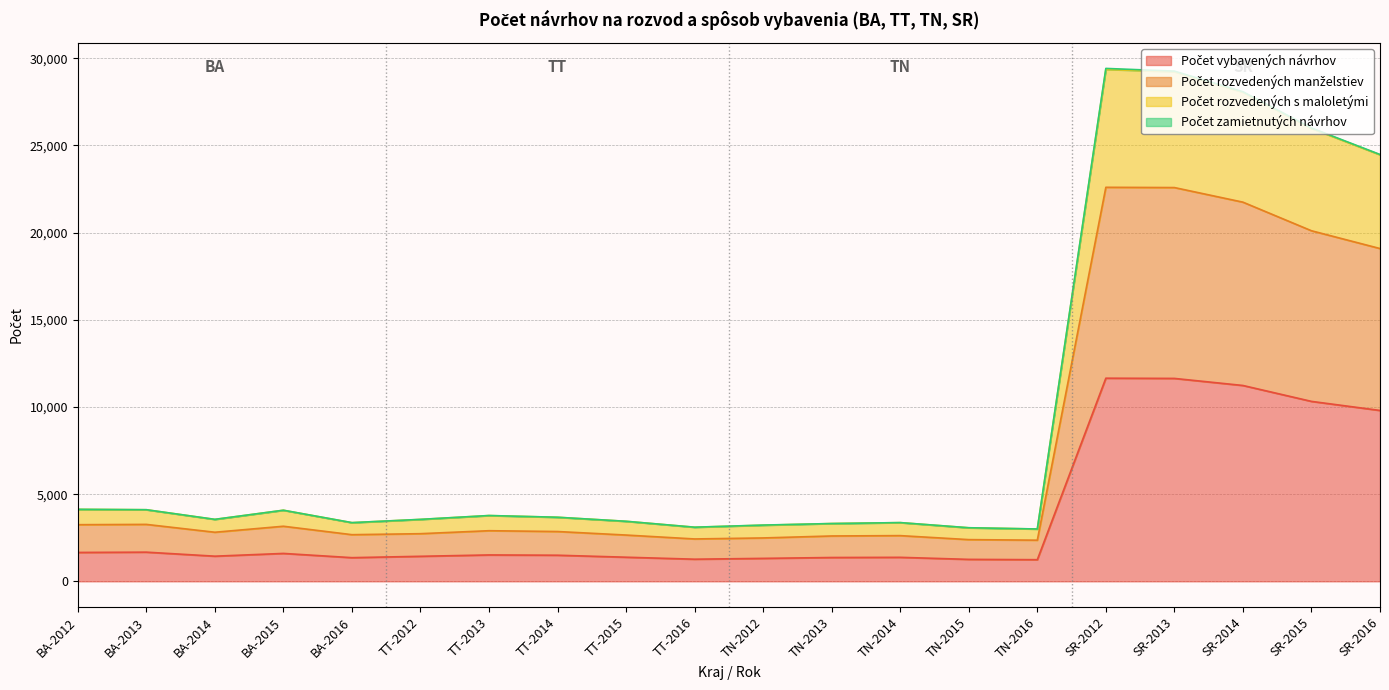

What is the sum of the Počet vybavených návrhov values at TN-2012 and TT-2014?

2813